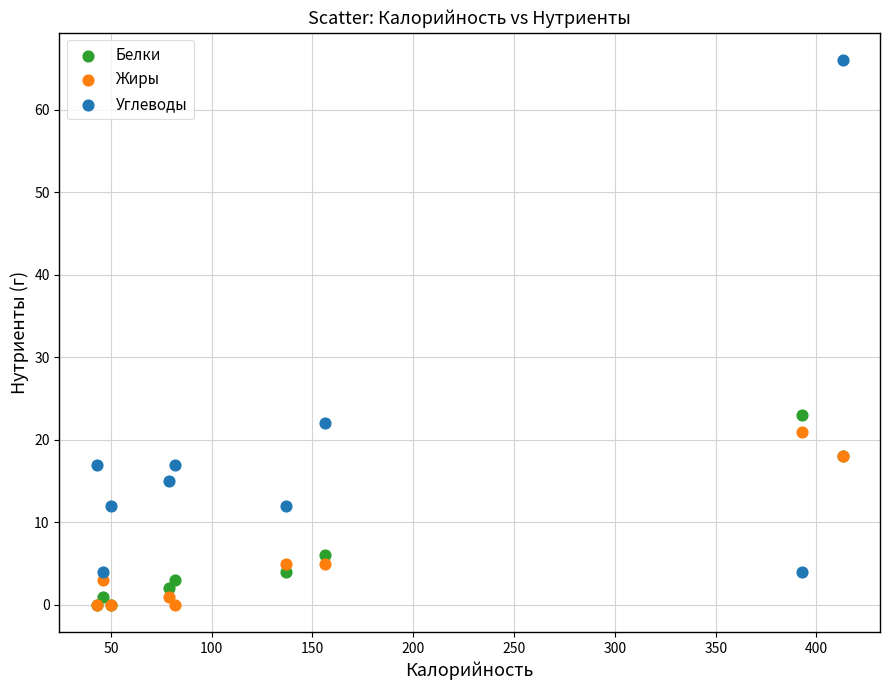

Which series has the widest spread of Y values?

Углеводы